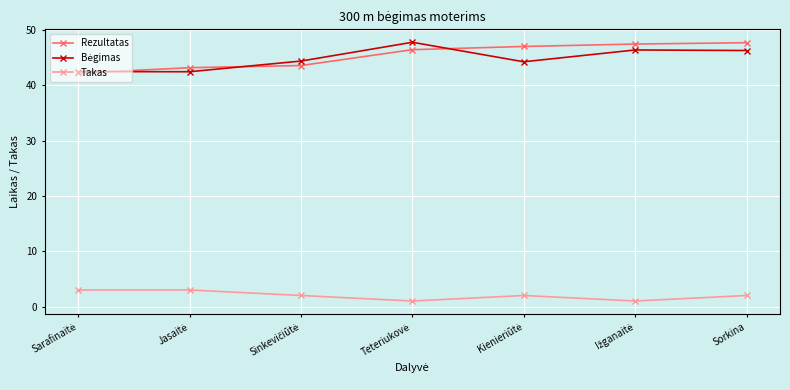

What is the greatest value displayed?

47.8